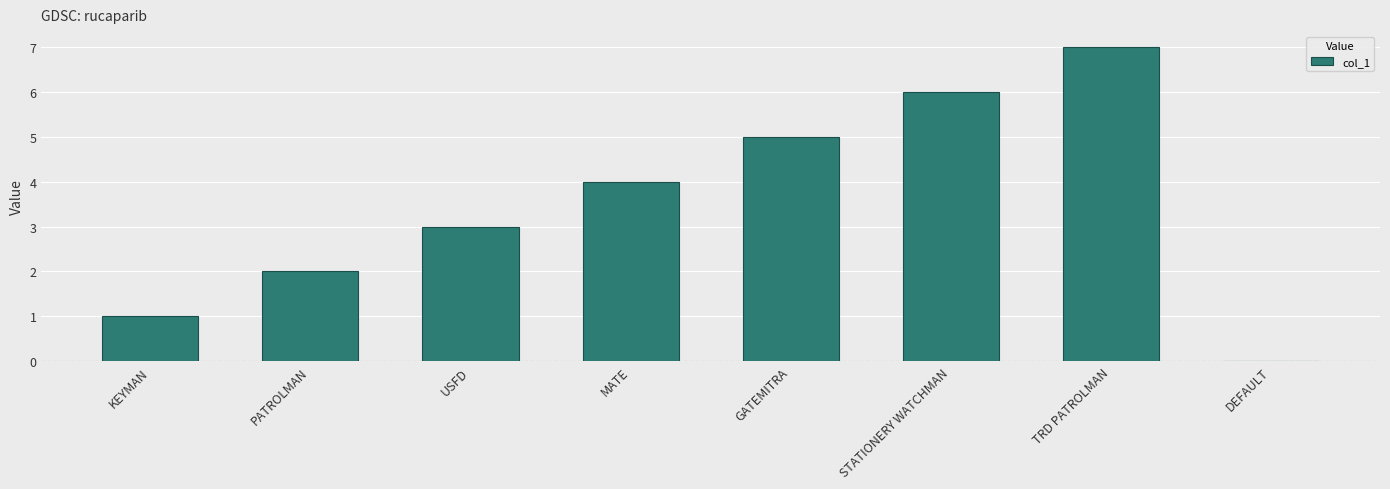

How many positive values are there?

7